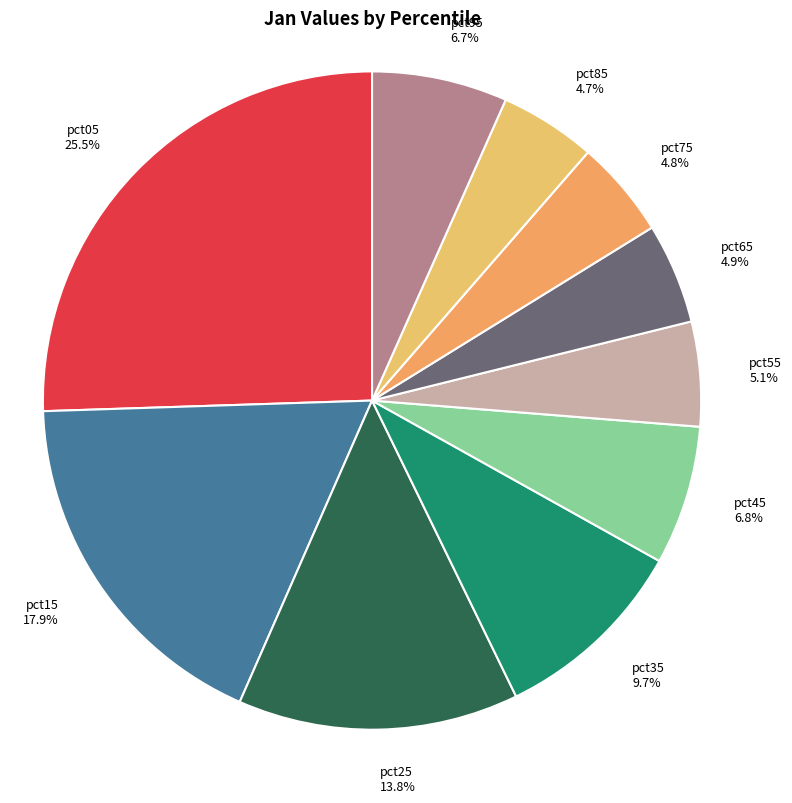

What percentage is NOT represented by pct95?

93.3%